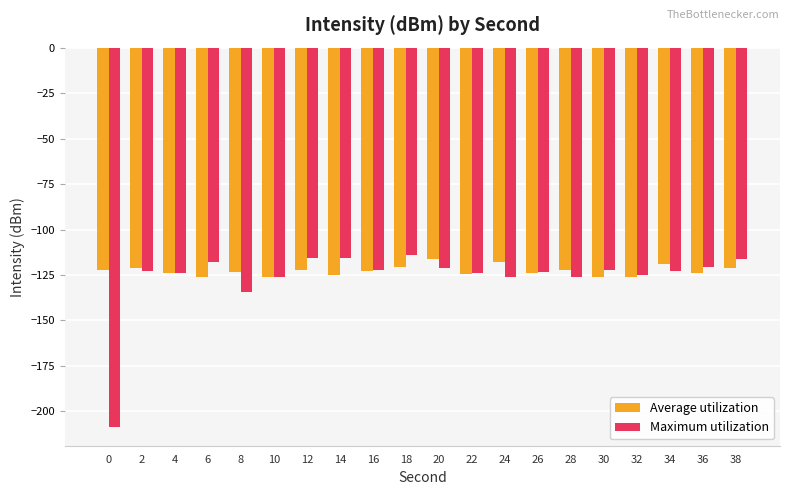

What is the smallest value displayed?

-208.4